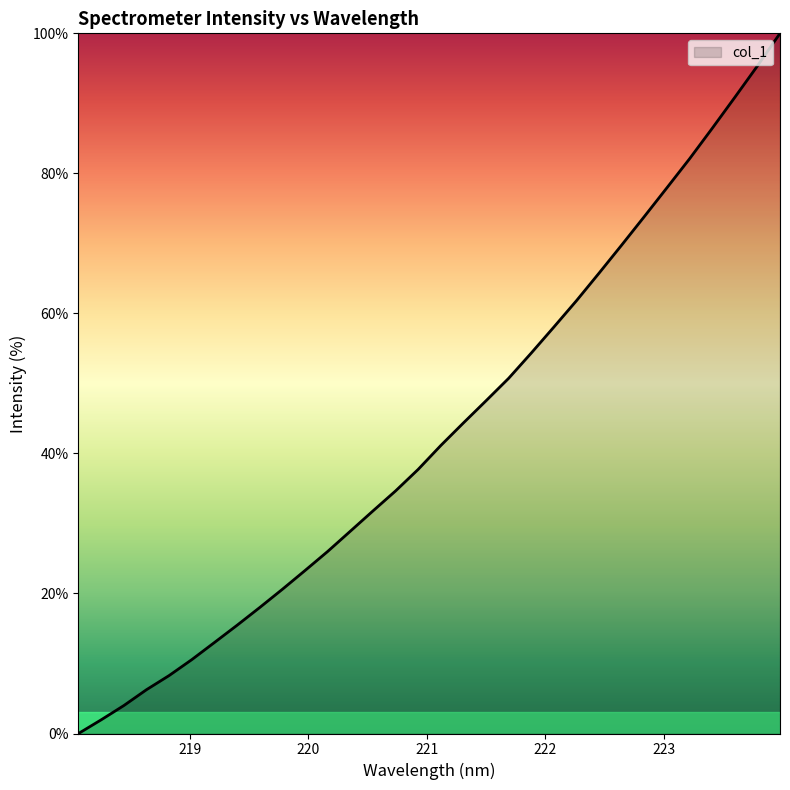

Count the number of data series in this chart.

1